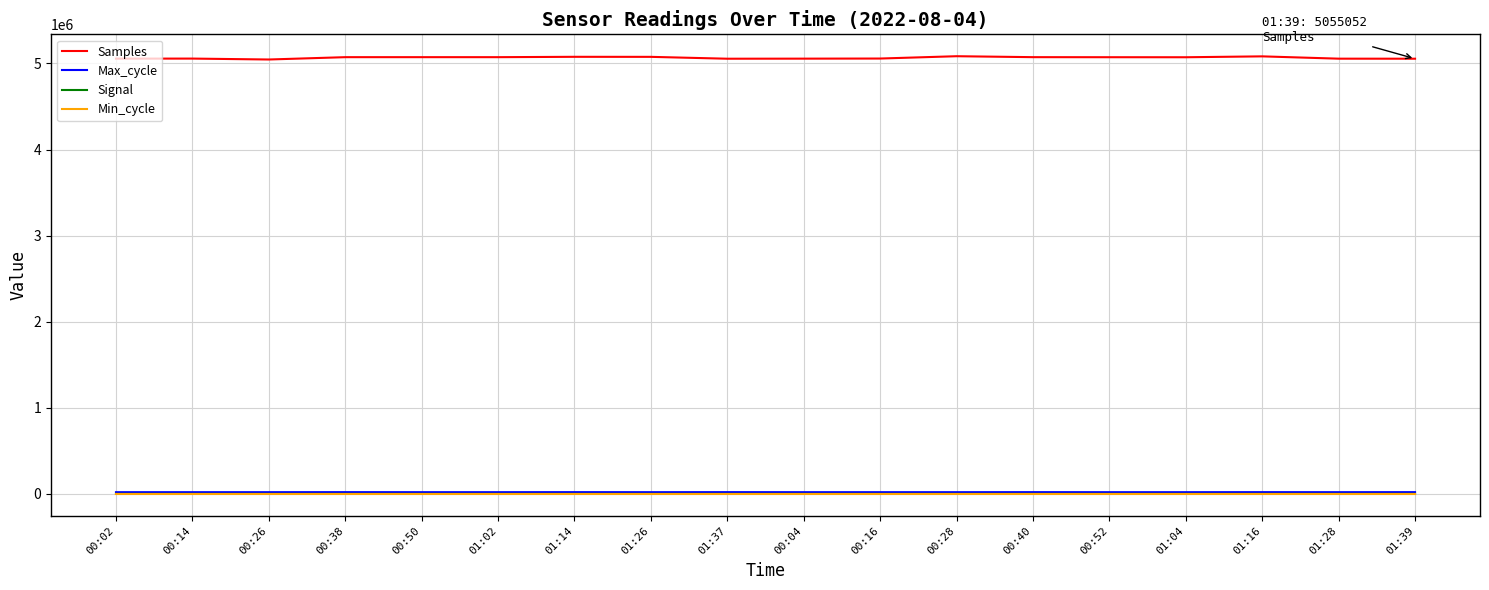

What is the minimum value for Samples?

5045928